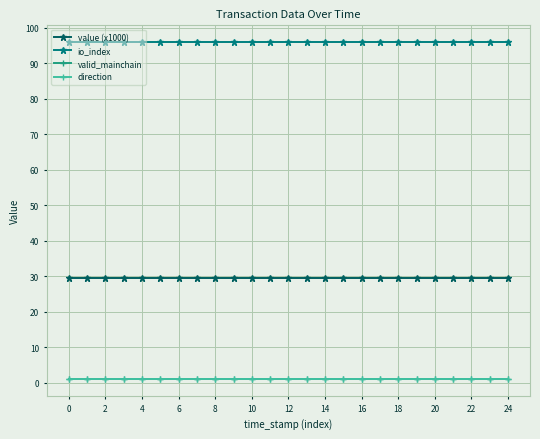

Does the chart have visible grid lines?

Yes